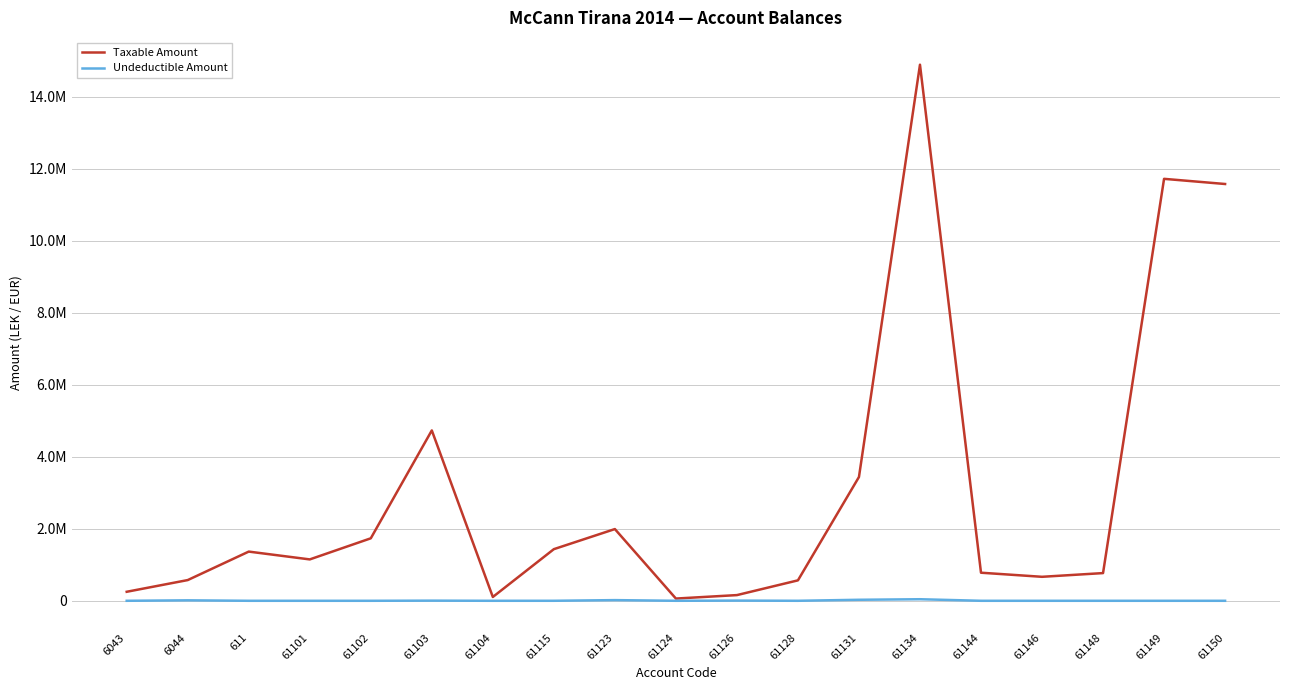

Which category has the highest value in the Taxable Amount series?

61134